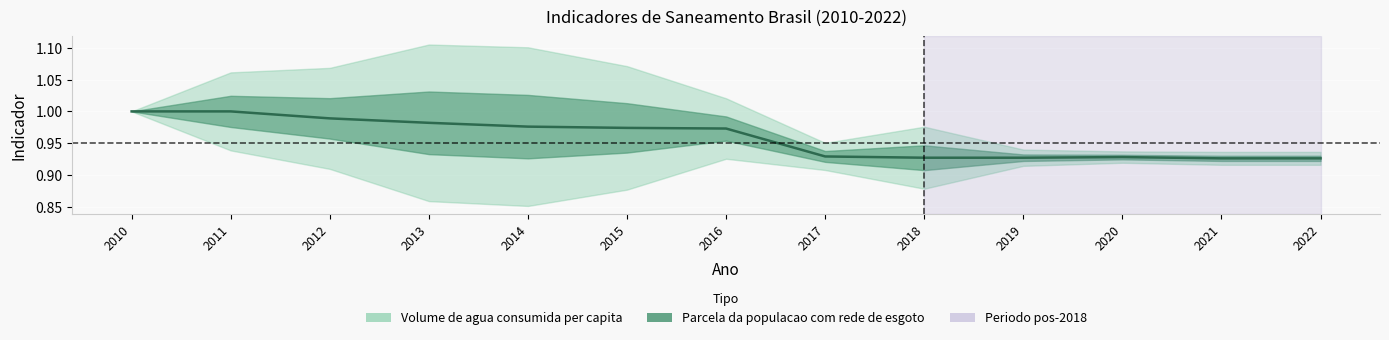

Reading left to right, extract all data points from this chart.

2010=1.0	2011=1.0	2012=1.0	2013=1.0	2014=1.0	2015=1.0	2016=1.0	2017=0.9	2018=0.9	2019=0.9	2020=0.9	2021=0.9	2022=0.9